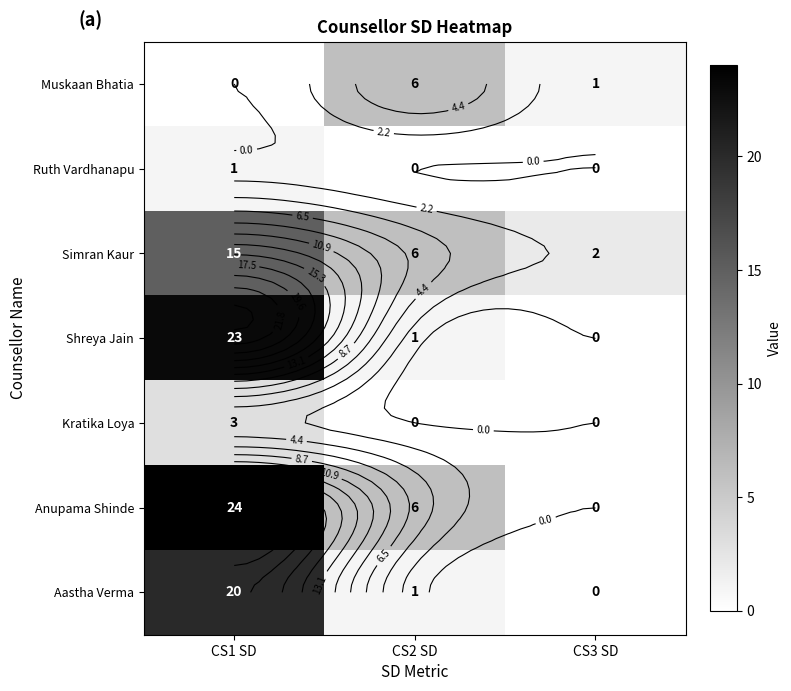

Which series has the largest total across all categories?

Anupama Shinde